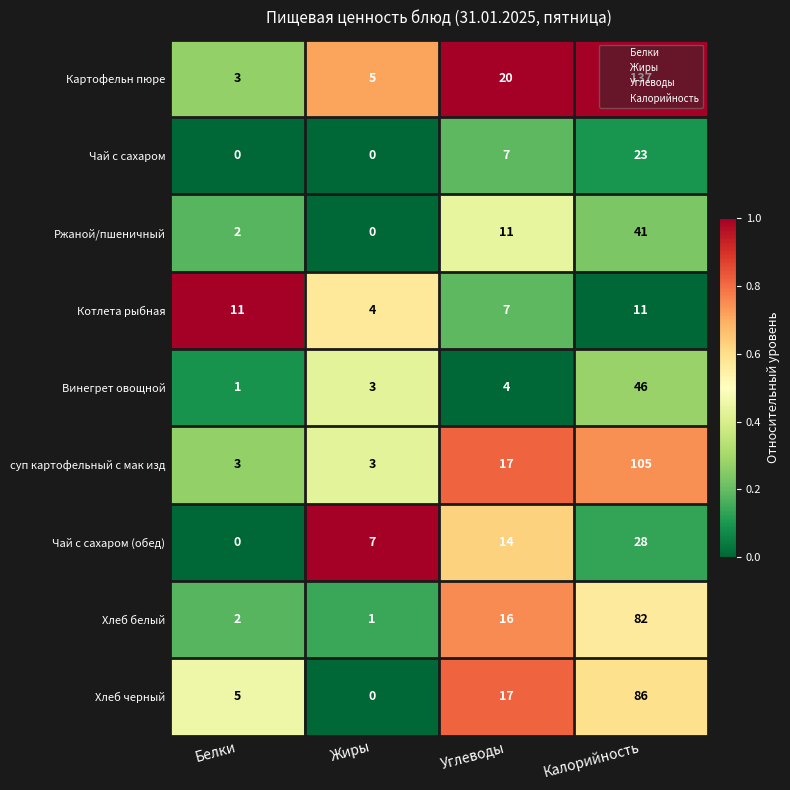

Rank the series by their maximum value, from lowest to highest.

Котлета рыбная, Чай с сахаром, Чай с сахаром (обед), Ржаной/пшеничный, Винегрет овощной, Хлеб белый, Хлеб черный, суп картофельный с мак изд, Картофельн пюре